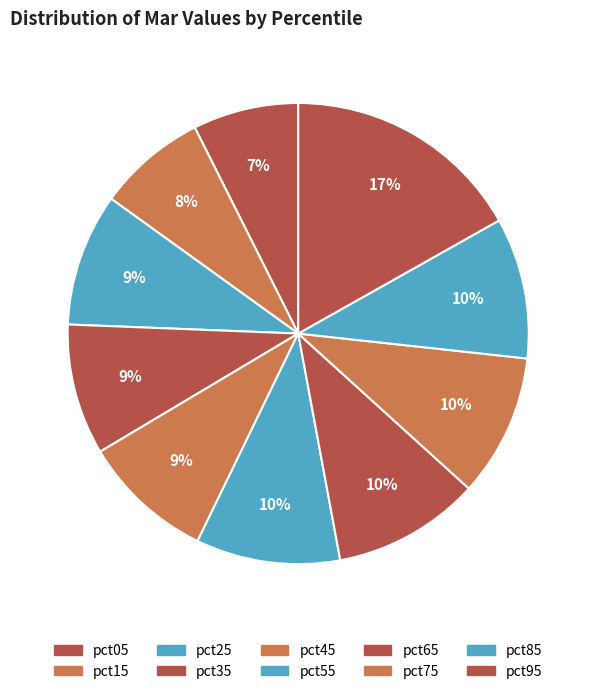

Which has a higher value, pct35 or pct25?

pct25